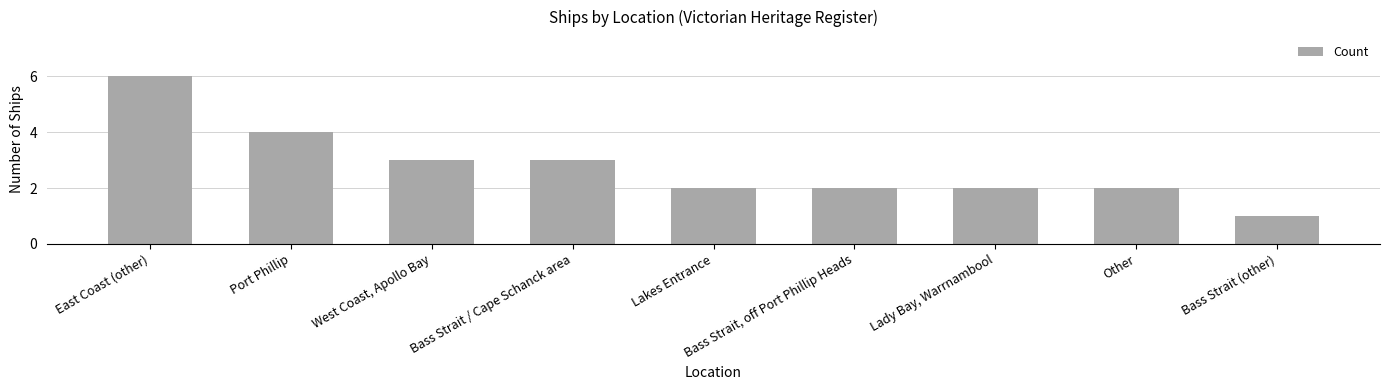

Between Bass Strait (other) and Port Phillip, which is larger?

Port Phillip